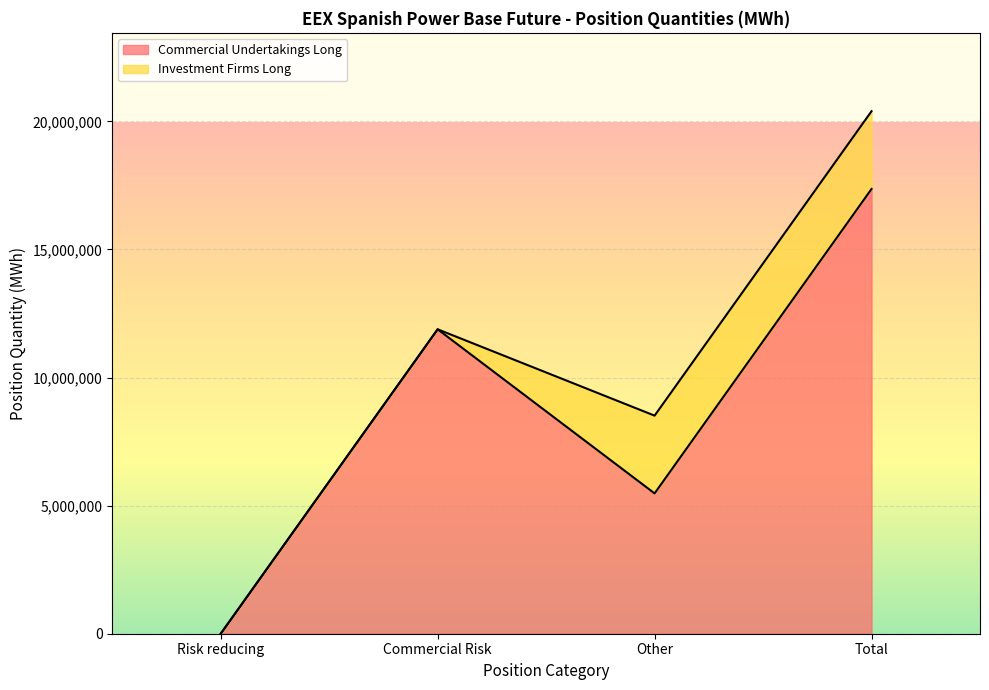

At which label does the data first exceed 11884215?

Total